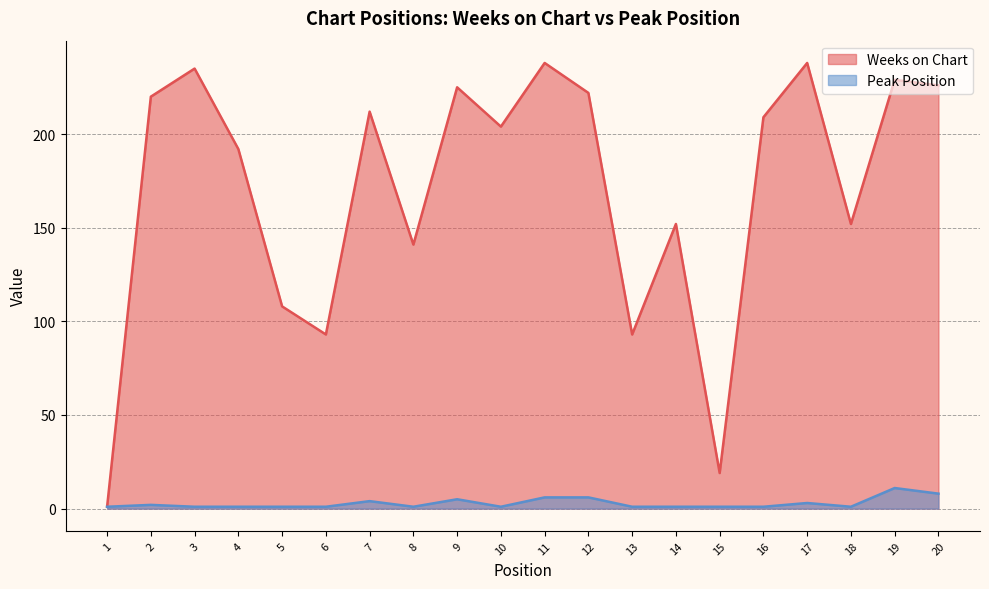

How many values in the Weeks on Chart series are below 209?

10